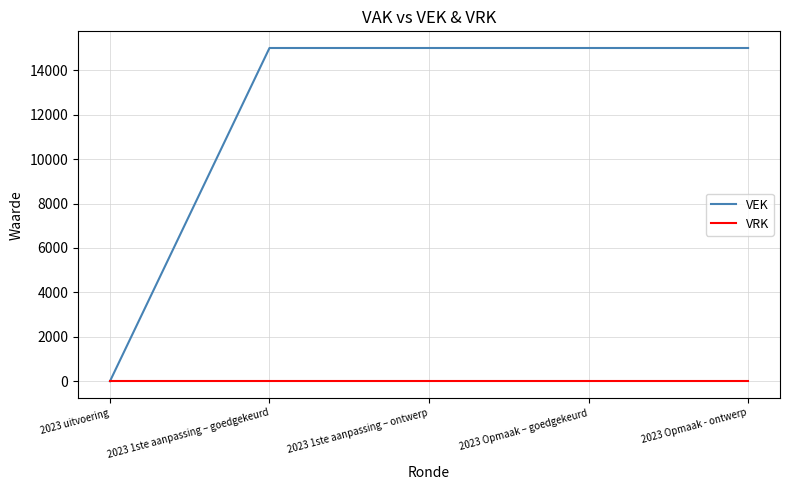

How many distinct data groups are displayed?

2